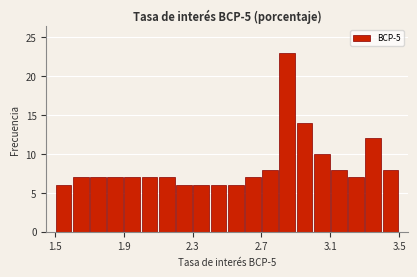

Around what value on the x-axis is the tallest bar? Give the approximate position of its centre, as read against the axis.

2.85